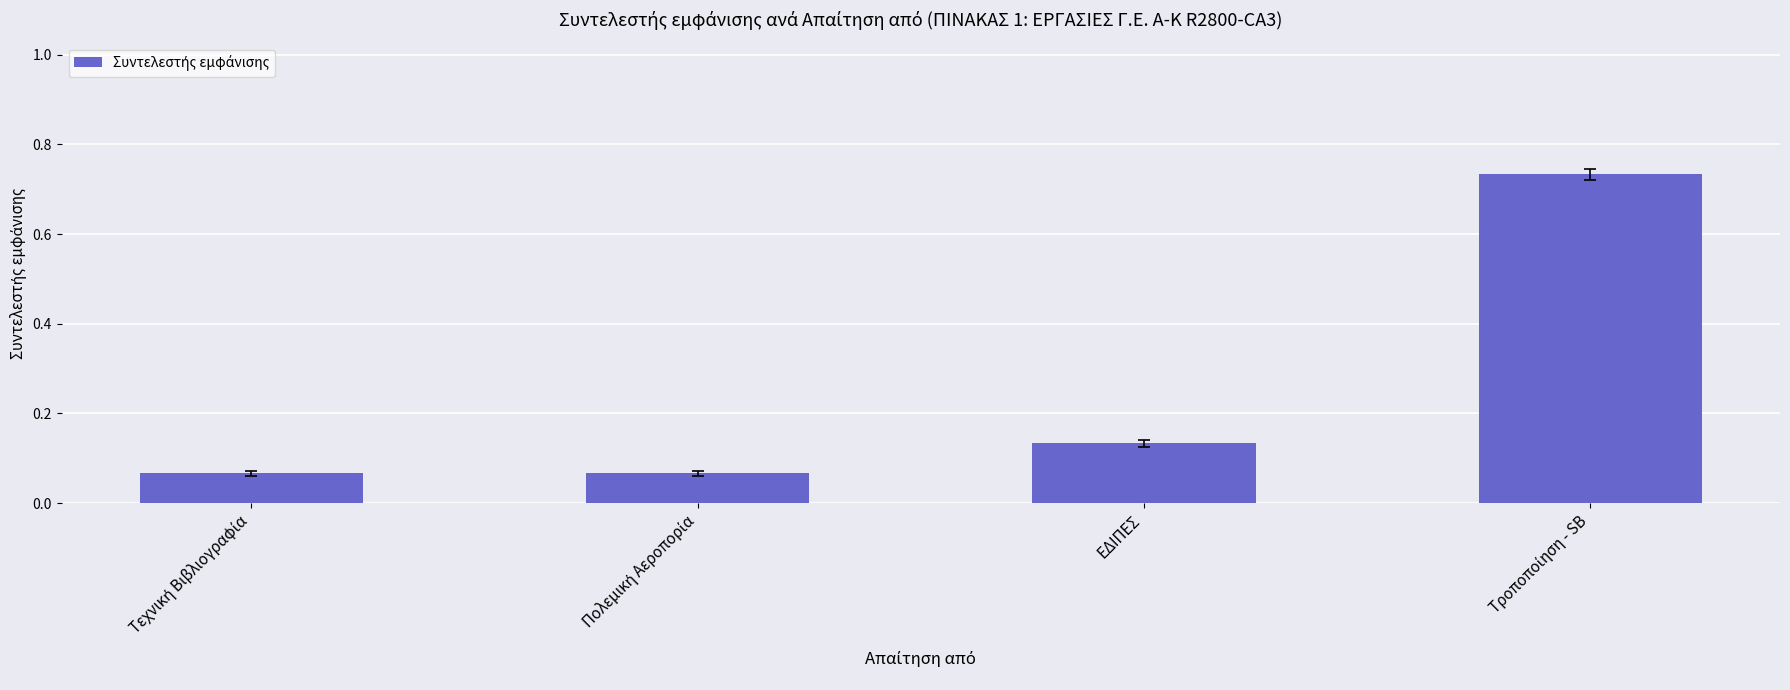

True or false: the data shows 0.2 at ΕΔΙΠΕΣ.

False